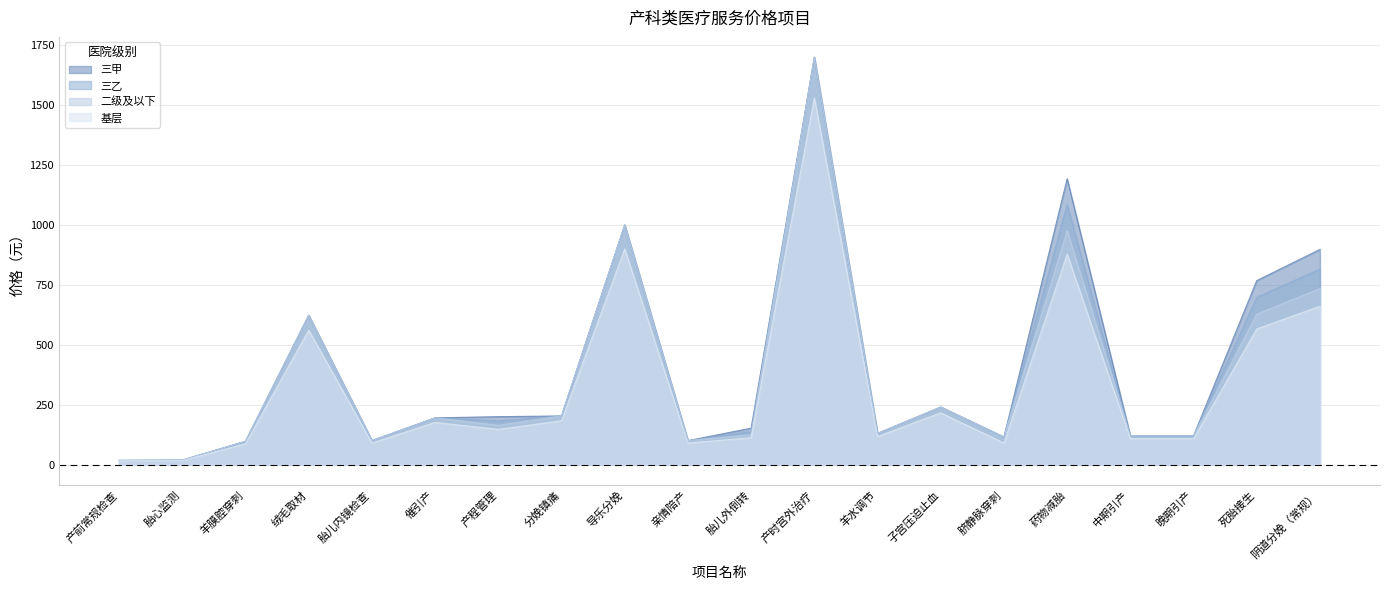

At which label does 三乙 first exceed 182?

绒毛取材